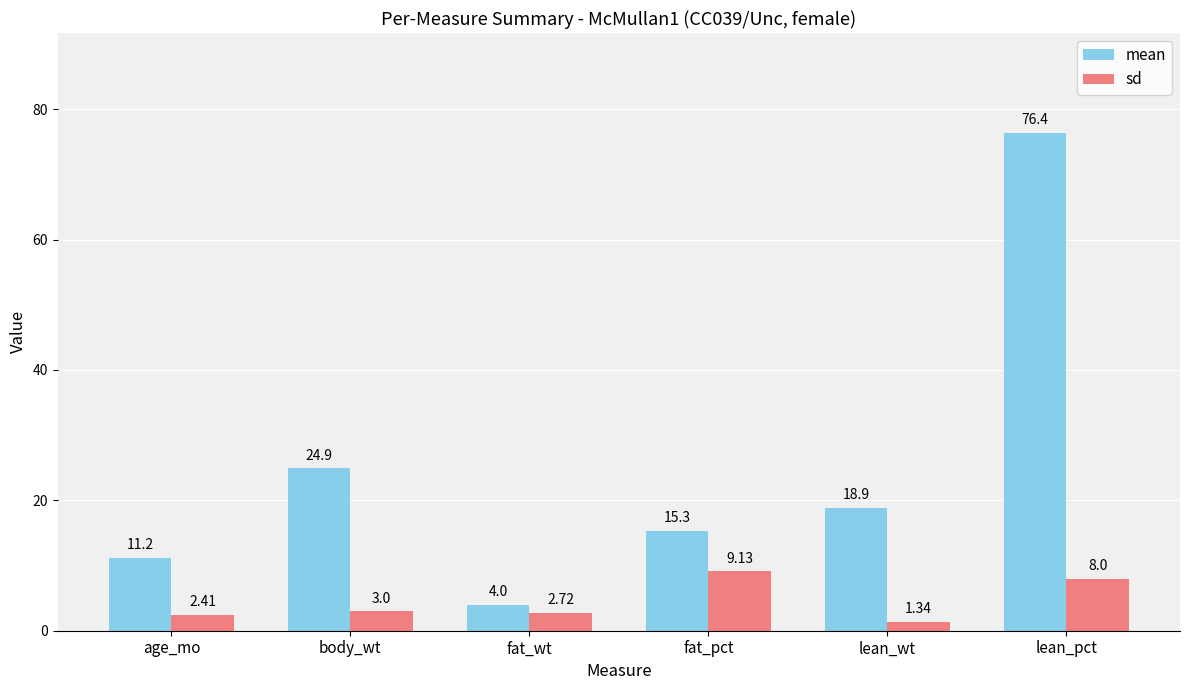

How many bars are there in each group?

2